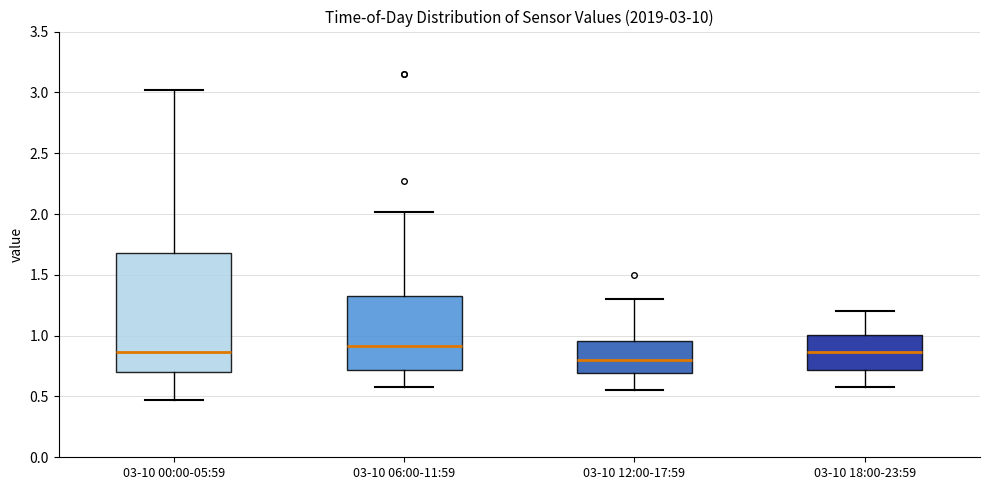

Which box is the tallest, from its lower edge to its upper edge?

03-10 00:00-05:59